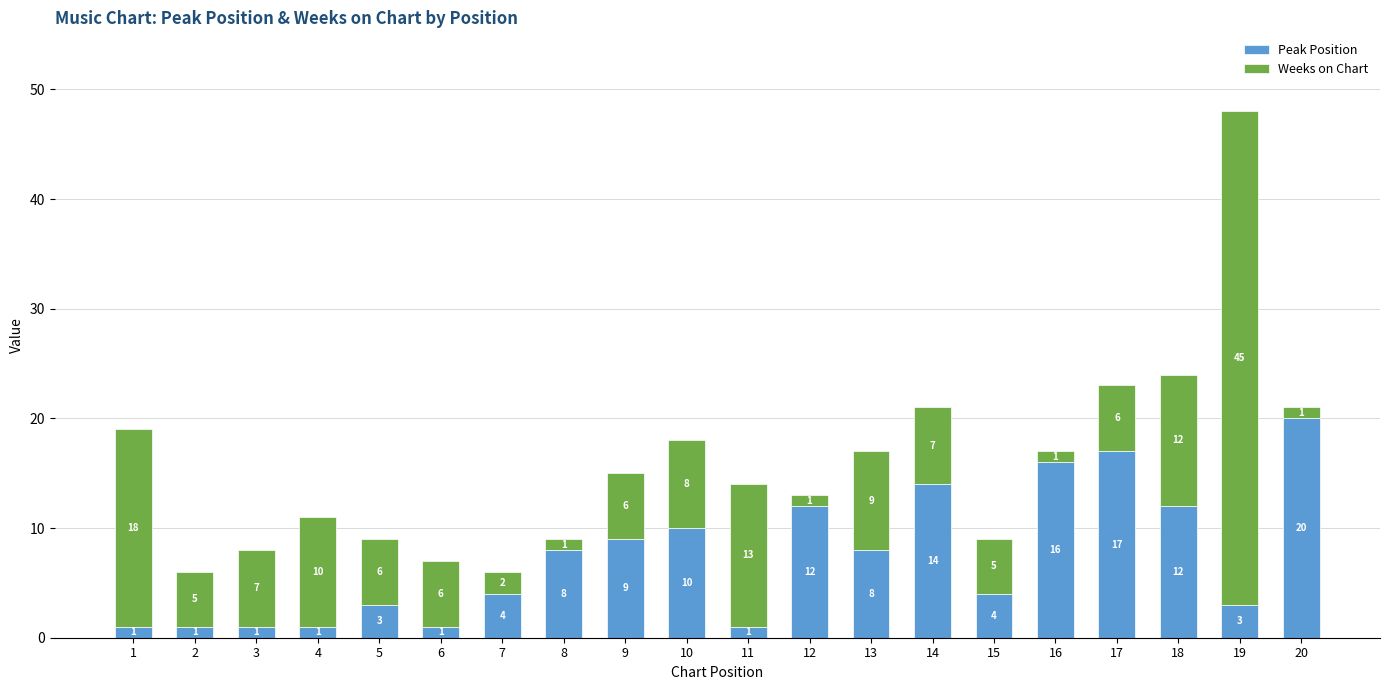

True or false: Peak Position has a value of 10 at 10.

True